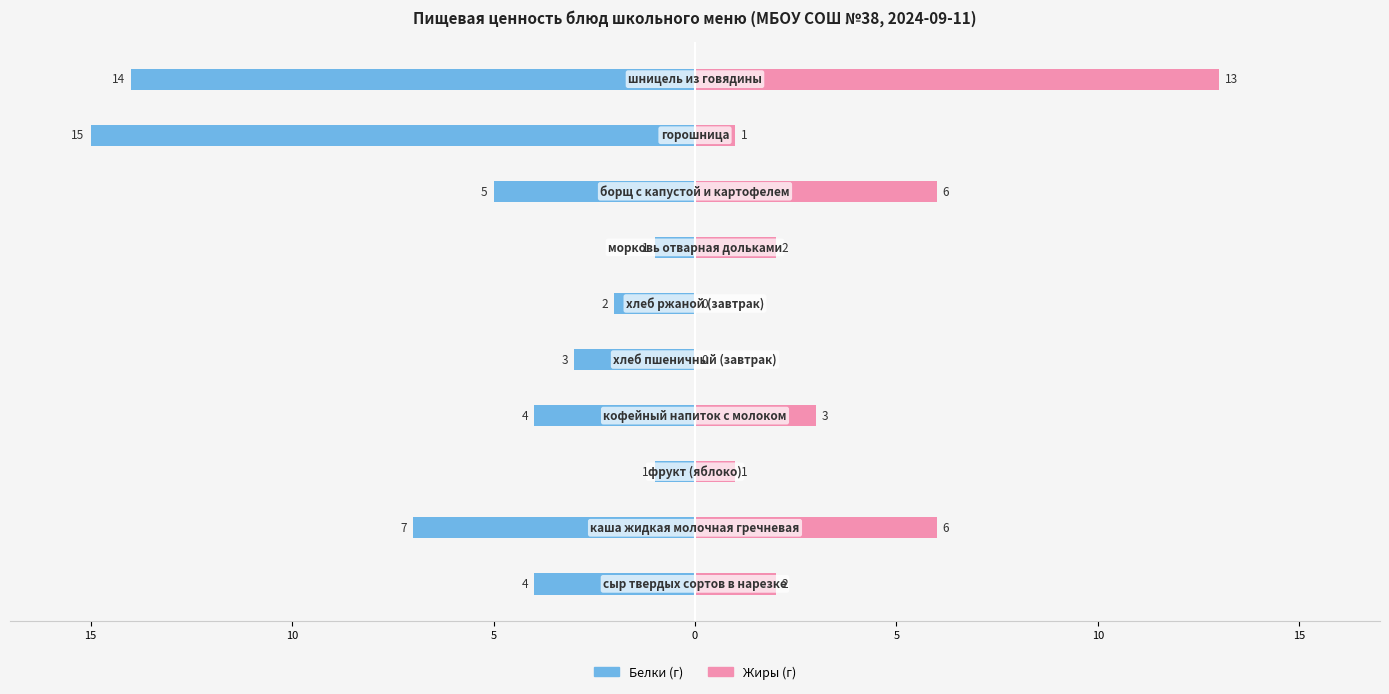

How many groups of bars are there?

10